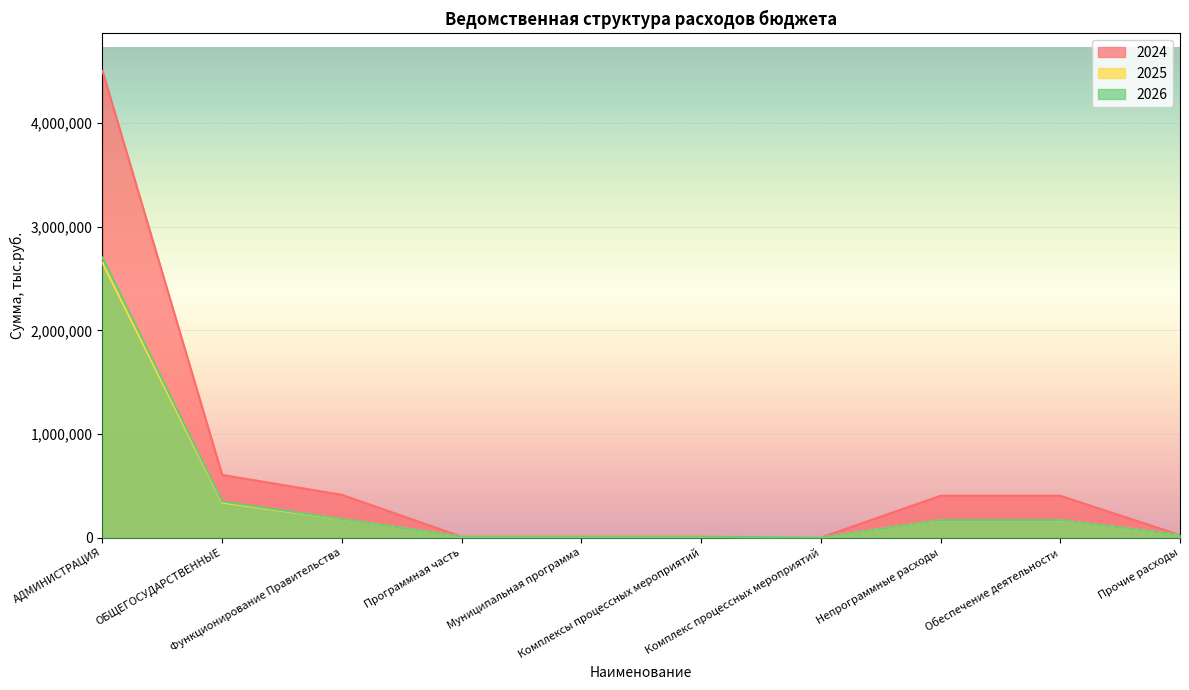

What is the spread (max minus min) of values at Программная часть?

1280.7